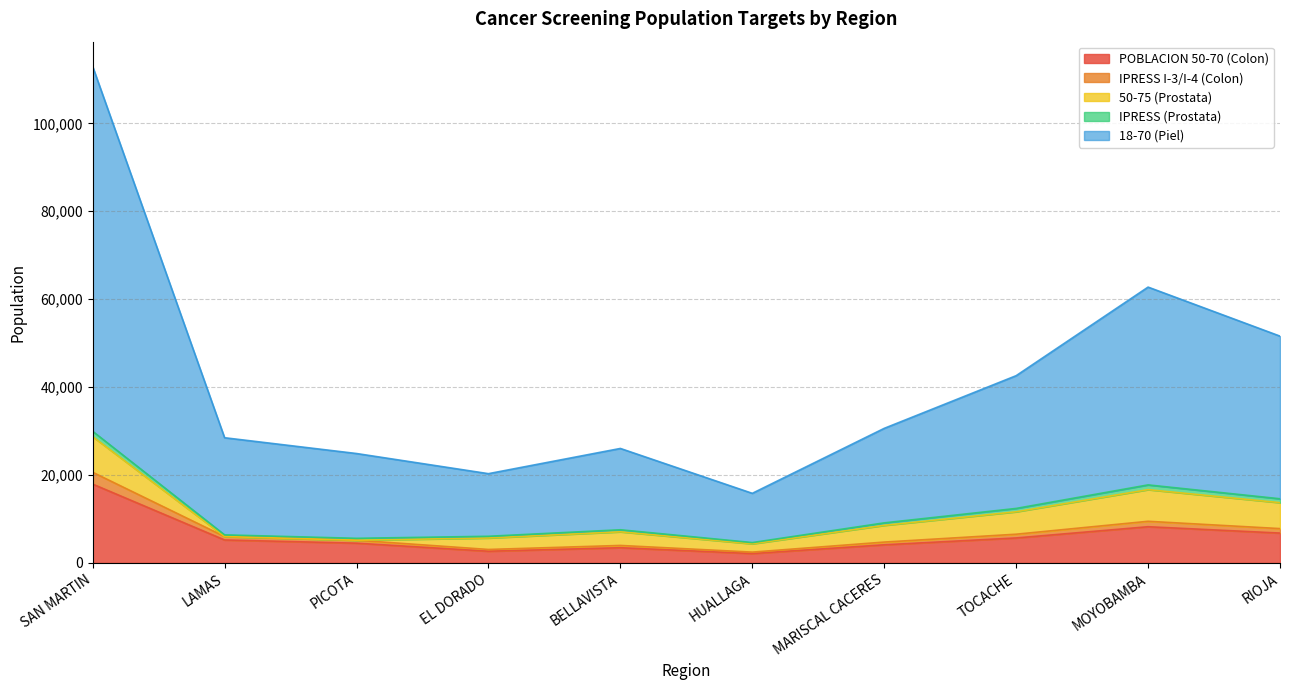

What are all the series names shown in the legend?

POBLACION 50-70 (Colon), IPRESS I-3/I-4 (Colon), 50-75 (Prostata), IPRESS (Prostata), 18-70 (Piel)